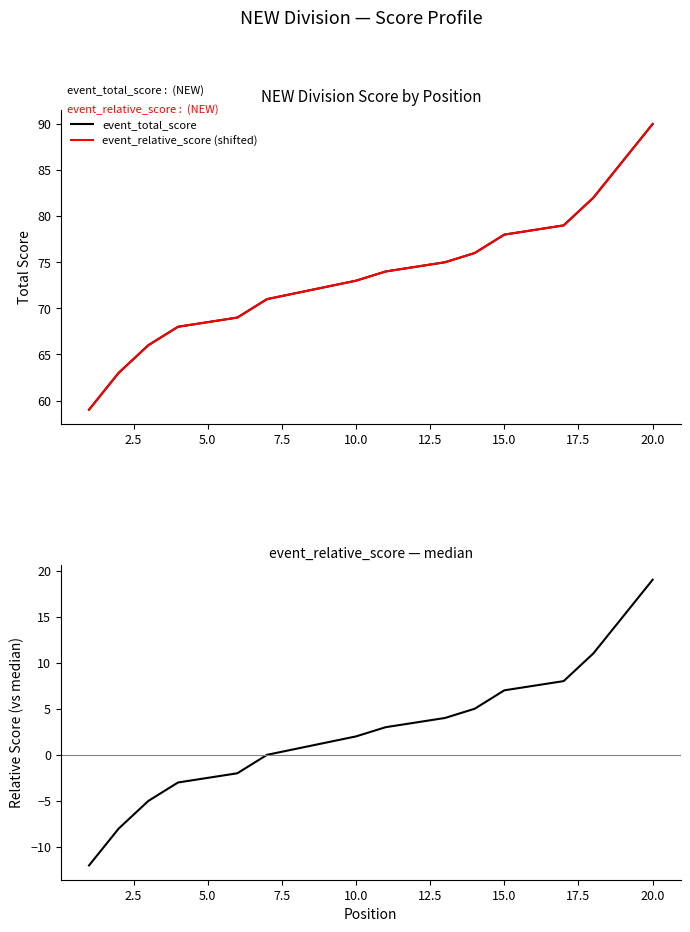

Reading left to right, extract all data points from this chart.

event_total_score: 59	63	66	68	68	69	71	71	71	73	74	74	75	76	78	78	79	82	86	90
event_relative_score (shifted): 59	63	66	68	68	69	71	71	71	73	74	74	75	76	78	78	79	82	86	90
relative_score - median: -12	-8	-5	-3	-3	-2	0	0	0	2	3	3	4	5	7	7	8	11	15	19